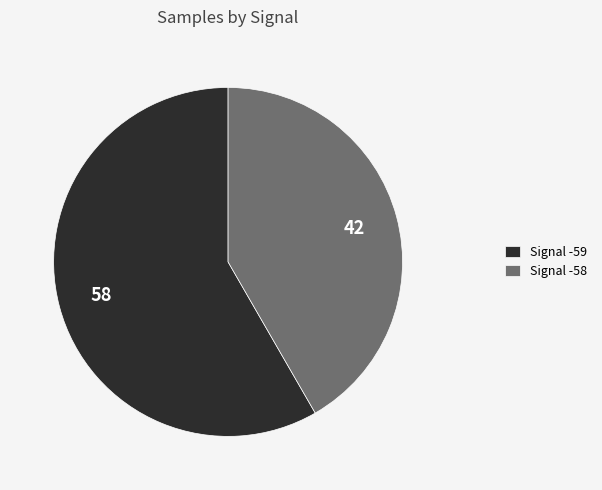

Combined, do Signal -59 and Signal -58 account for over 50%?

Yes